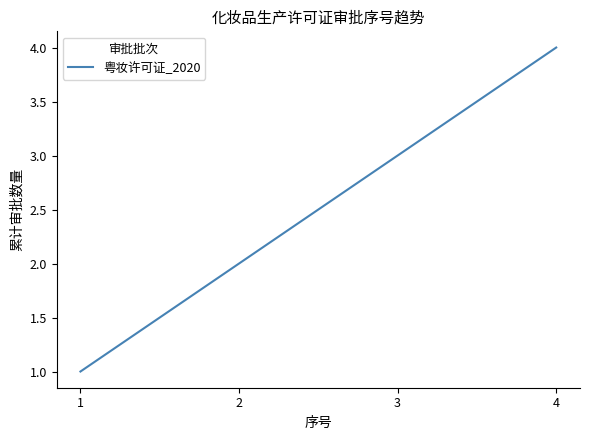

Reading left to right, what are all the values shown in this chart?

1	2	3	4